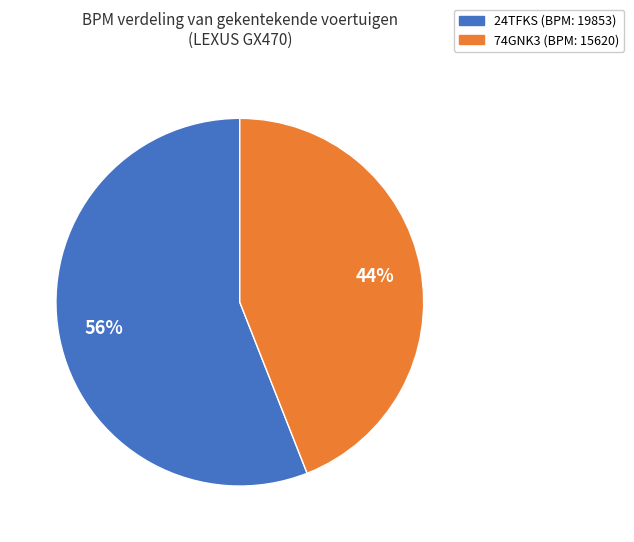

Rank the categories by value from lowest to highest.

74GNK3, 24TFKS